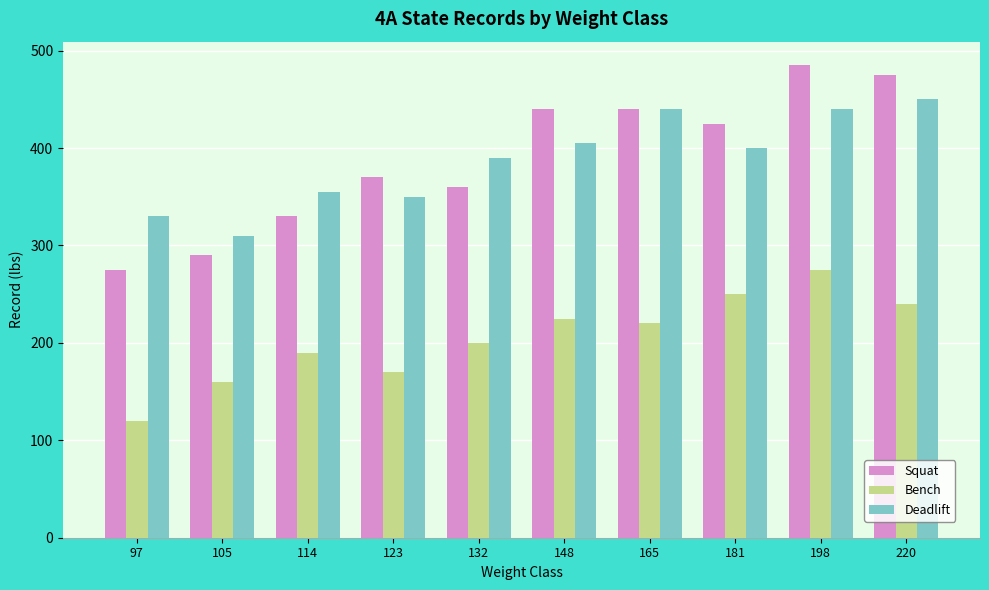

Rank the series by their maximum value, from lowest to highest.

Bench, Deadlift, Squat